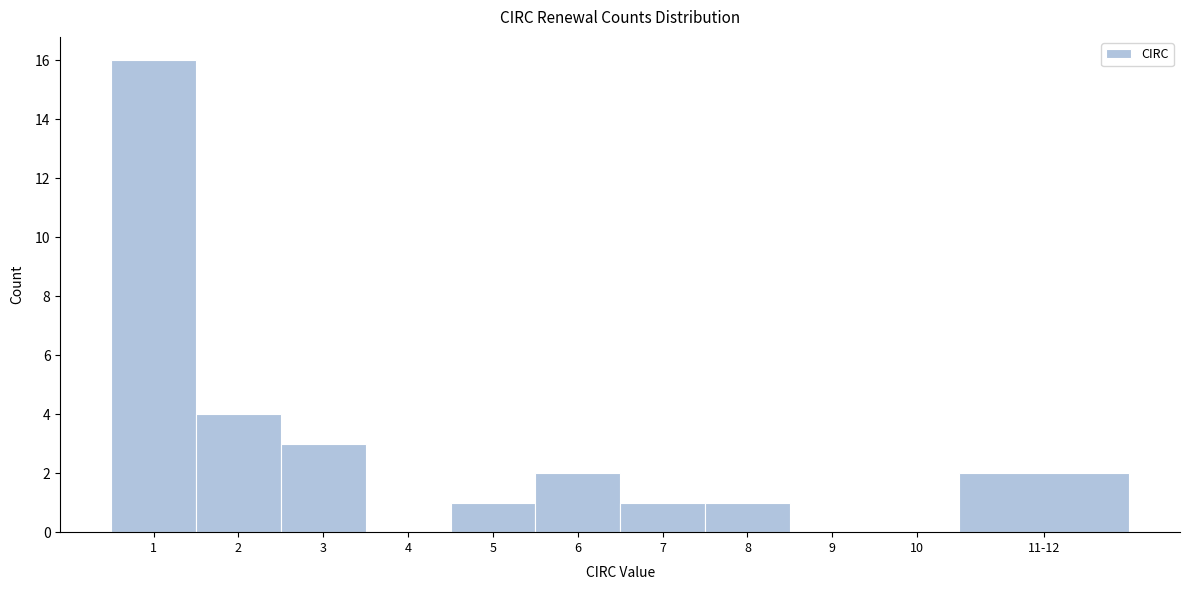

Reading left to right, list all the values displayed in this chart.

1=16	2=4	3=3	4=0	5=1	6=2	7=1	8=1	9=0	10=0	11-12=2